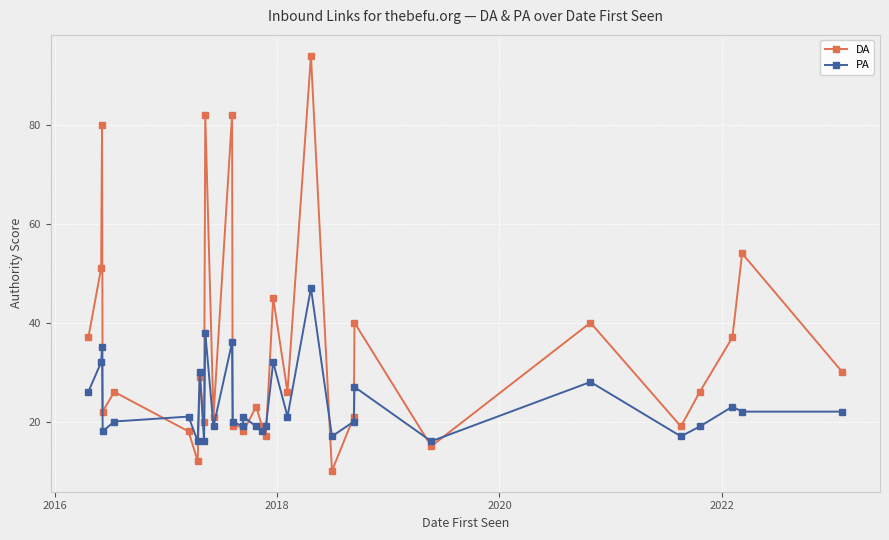

Which series has the widest spread of values?

DA